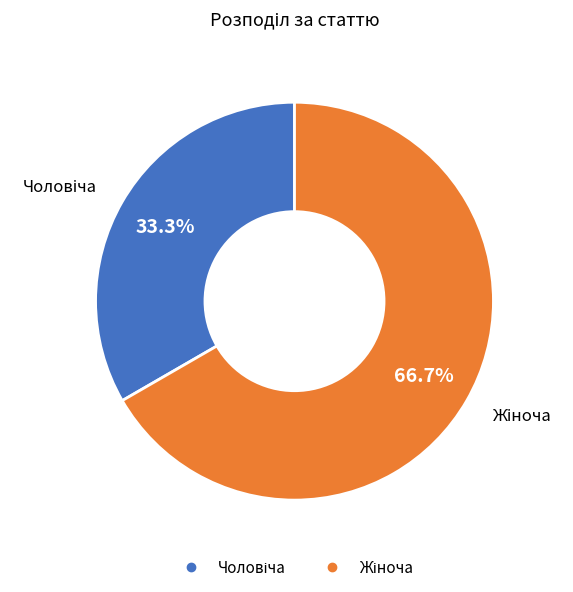

Is there any slice that represents more than half of the pie?

Yes